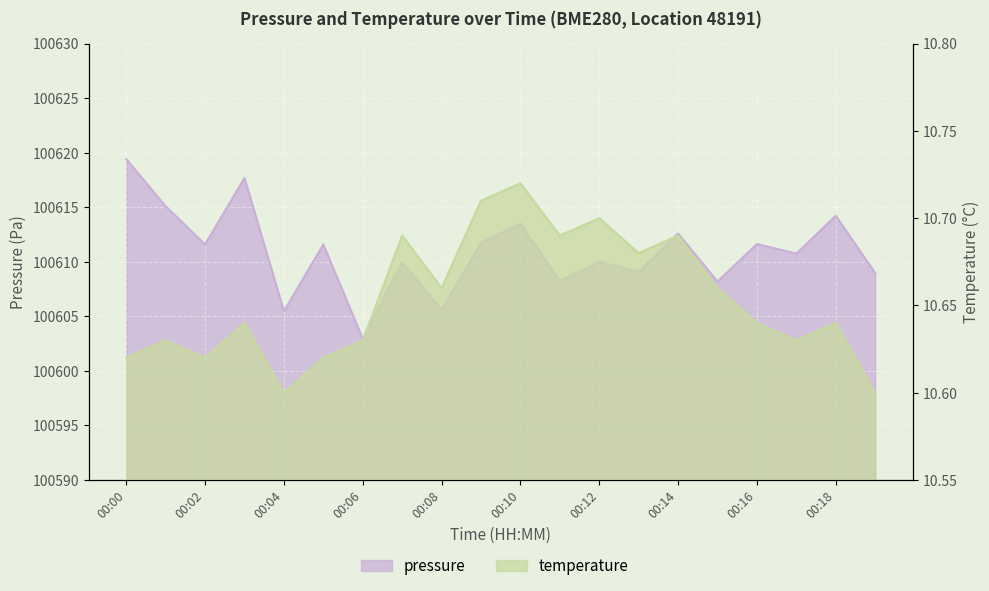

Reading right to left, list all the values displayed in this chart.

pressure: 100609.0	100614.2	100610.8	100611.6	100608.2	100612.6	100609.1	100610.0	100608.2	100613.5	100611.8	100605.6	100610.0	100602.9	100611.6	100605.5	100617.7	100611.6	100615.1	100619.4
temperature: 10.6	10.6	10.6	10.6	10.7	10.7	10.7	10.7	10.7	10.7	10.7	10.7	10.7	10.6	10.6	10.6	10.6	10.6	10.6	10.6